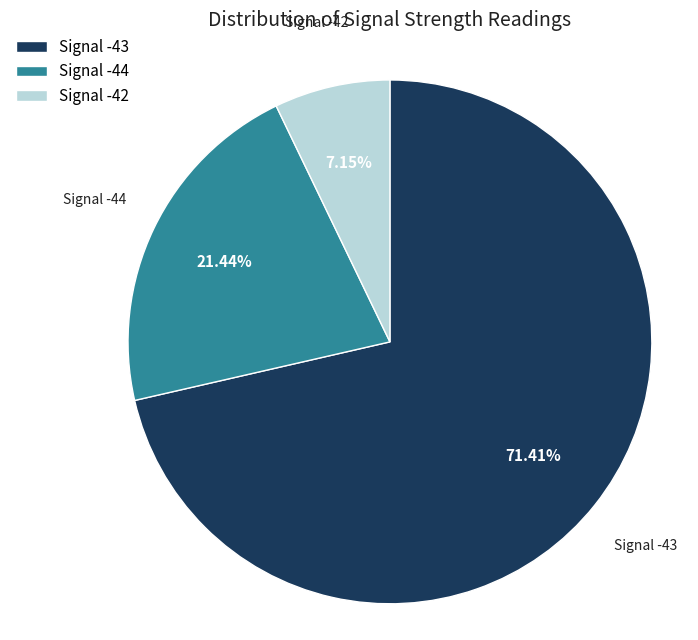

Is there any slice that represents more than half of the pie?

Yes